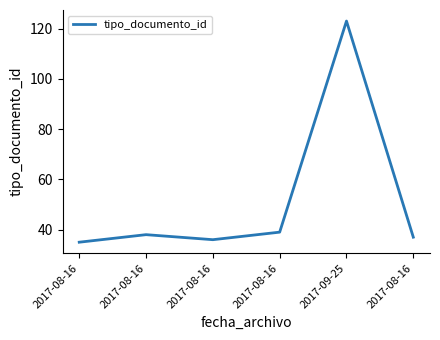

What is the change in value from 2017-08-16 to 2017-08-16?

-2